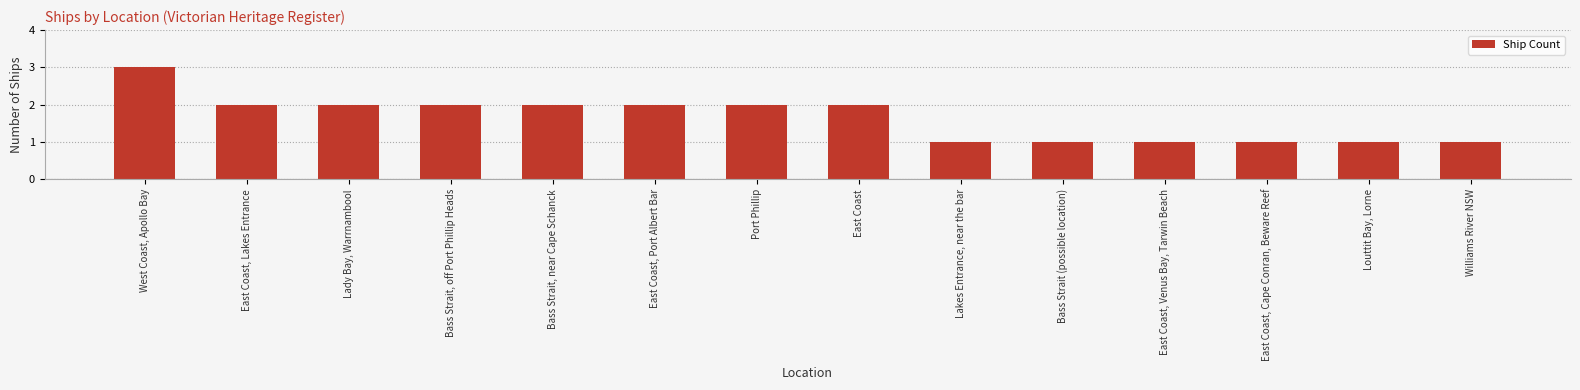

What is the greatest value displayed?

3